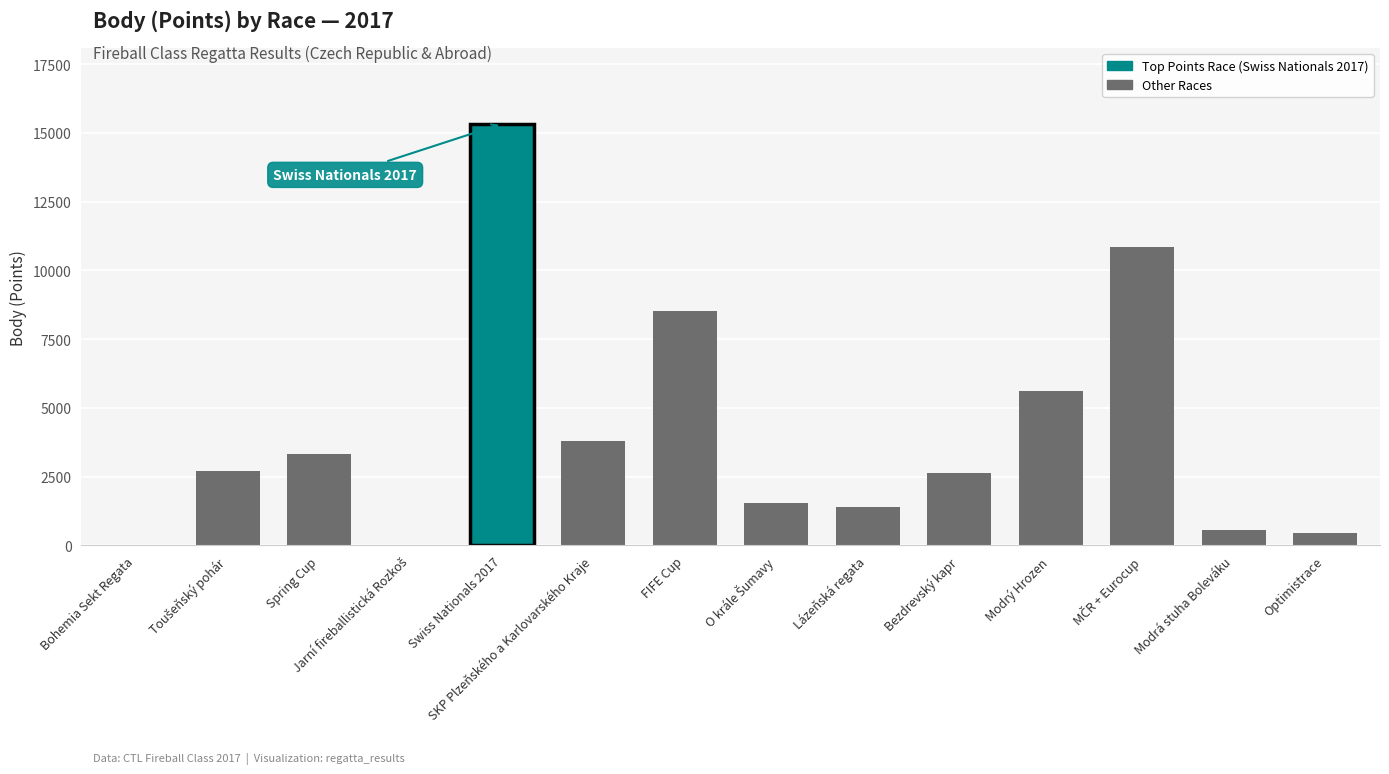

What is the average value?

4048